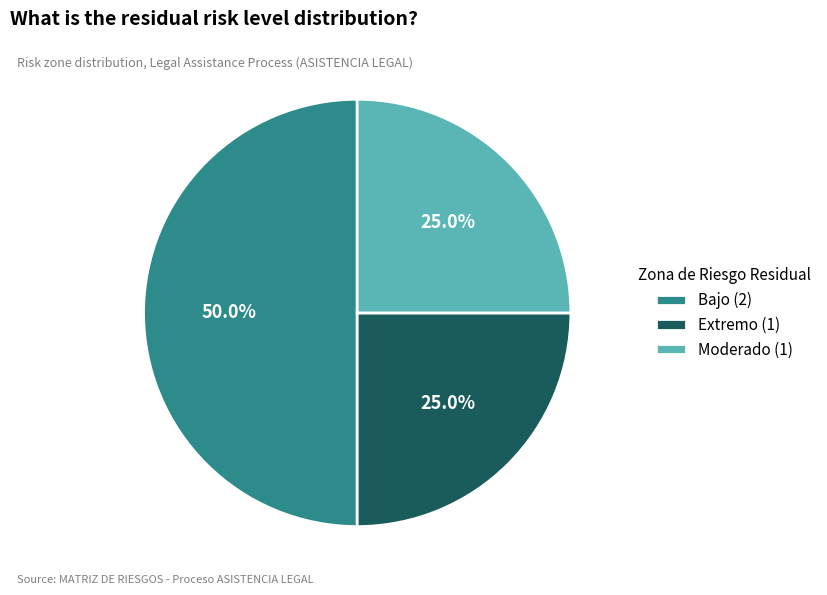

What is the ratio of the value at Bajo (2) to the value at Extremo (1)?

2.0